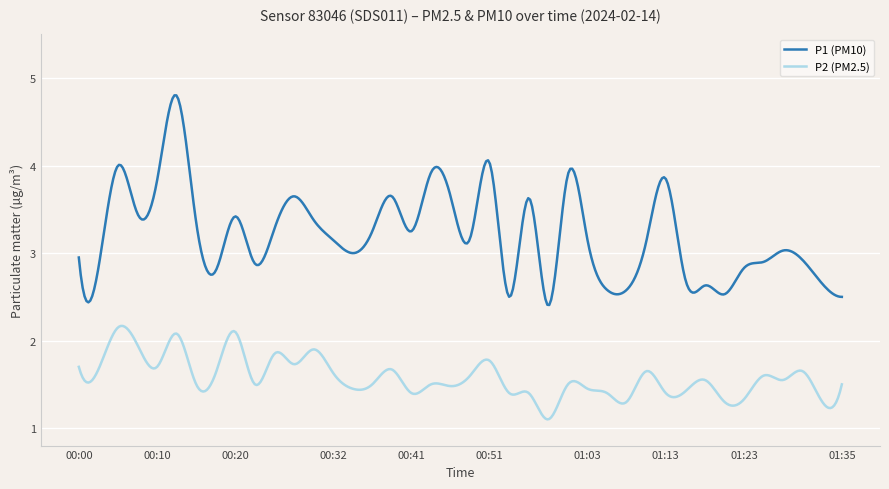

True or false: P1 (PM10) and P2 (PM2.5) cross at least once.

False